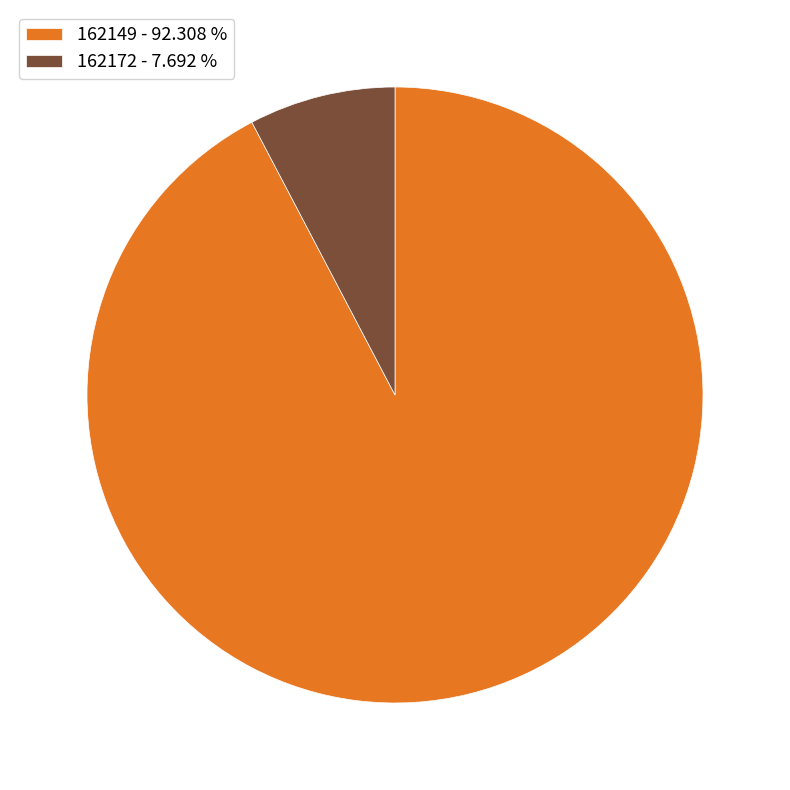

What is the ratio of the value at 162149 - 92.308 % to the value at 162172 - 7.692 %?

12.0